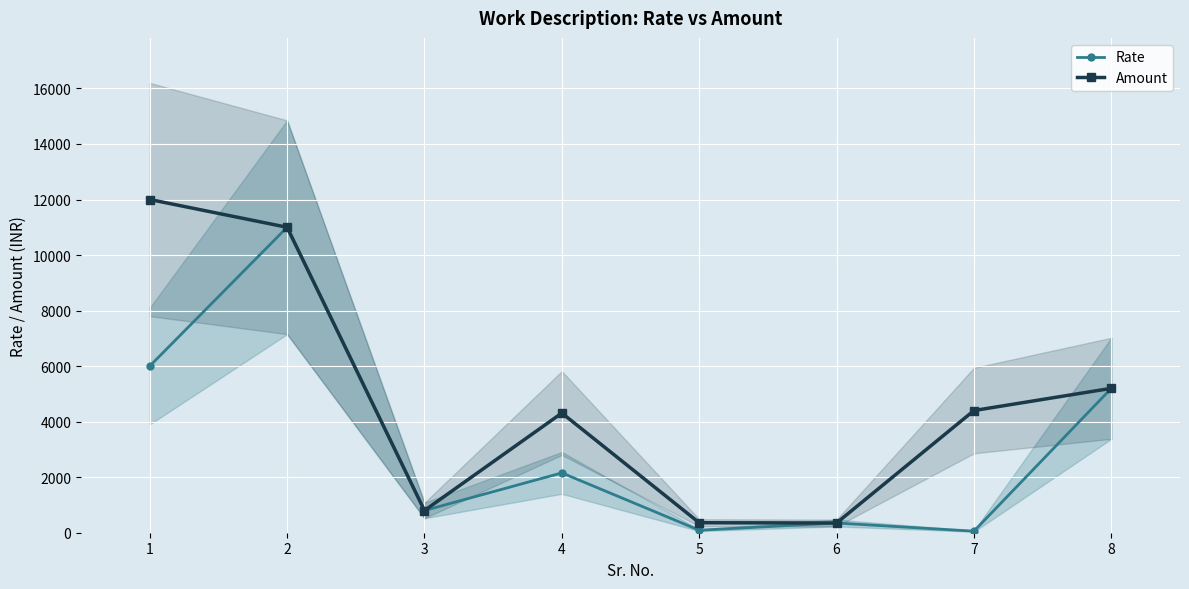

How many lines are shown in the chart?

2